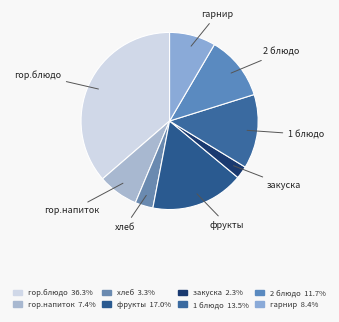

The гор.напиток slice represents 7% of the pie. True or false?

True